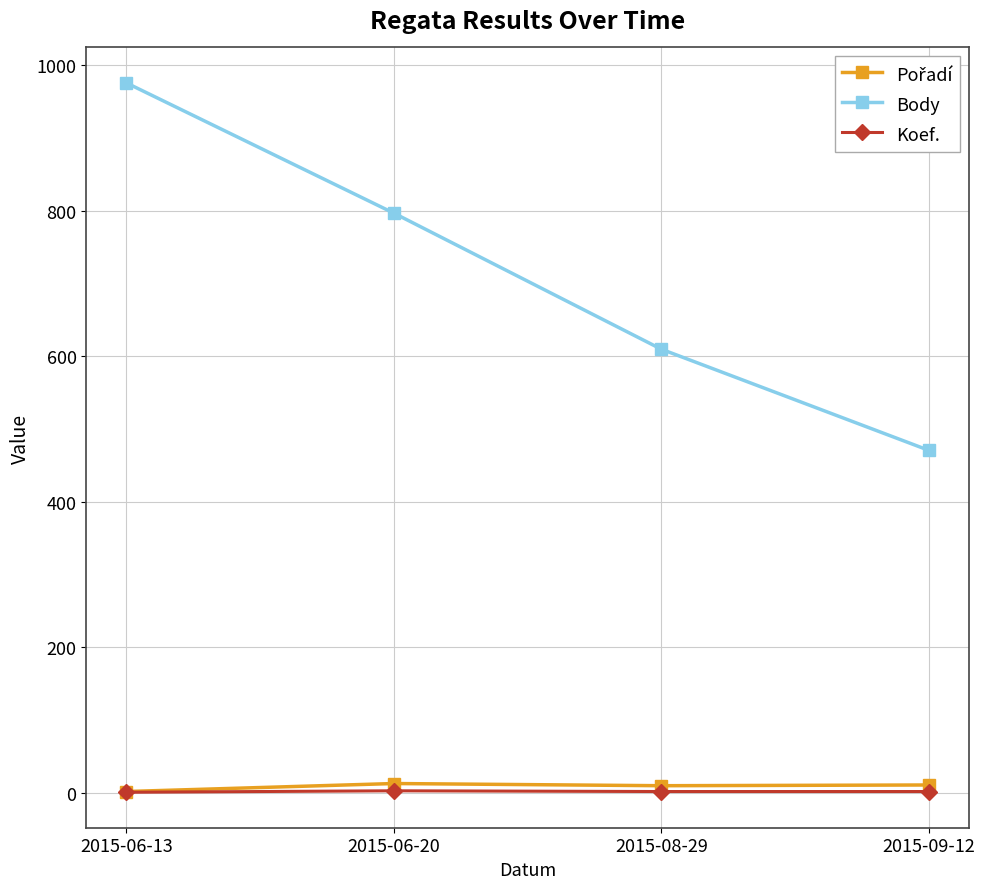

Which label corresponds to the largest value in the chart?

2015-06-13